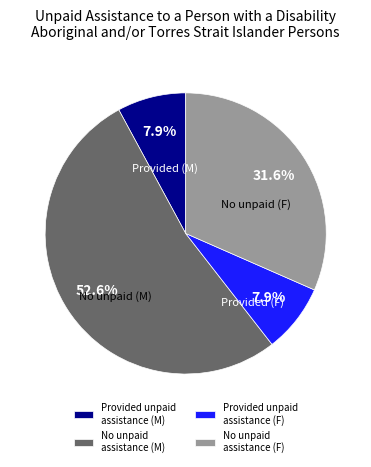

Count the number of slices in the pie.

4